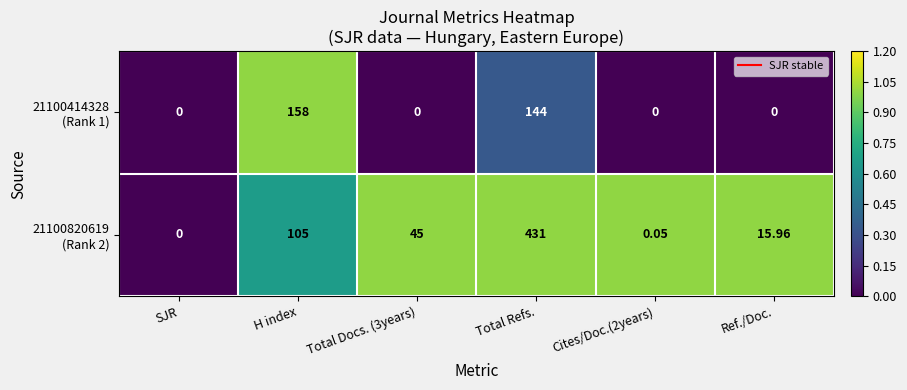

What is the maximum value shown in the chart?

431.0